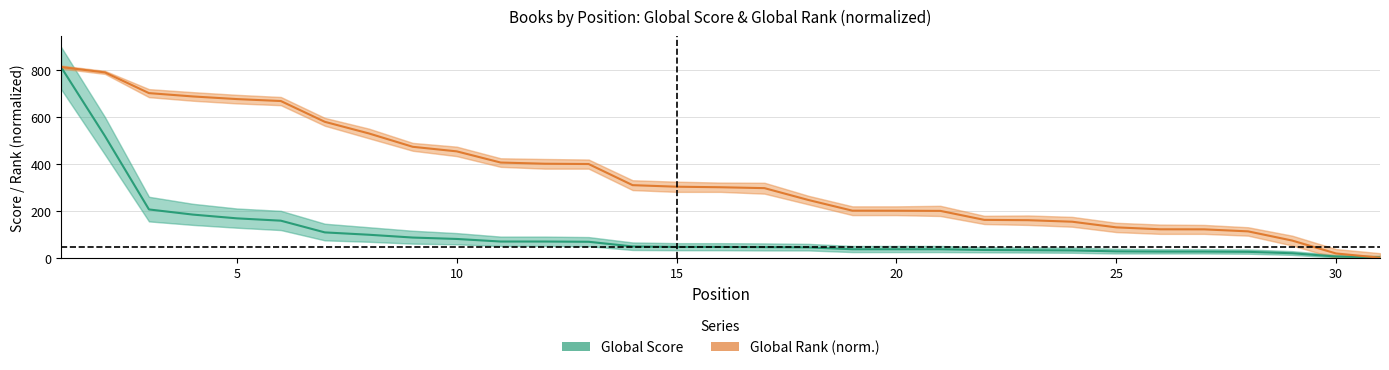

How many times do Global Score and Global Rank (norm.) cross each other?

1